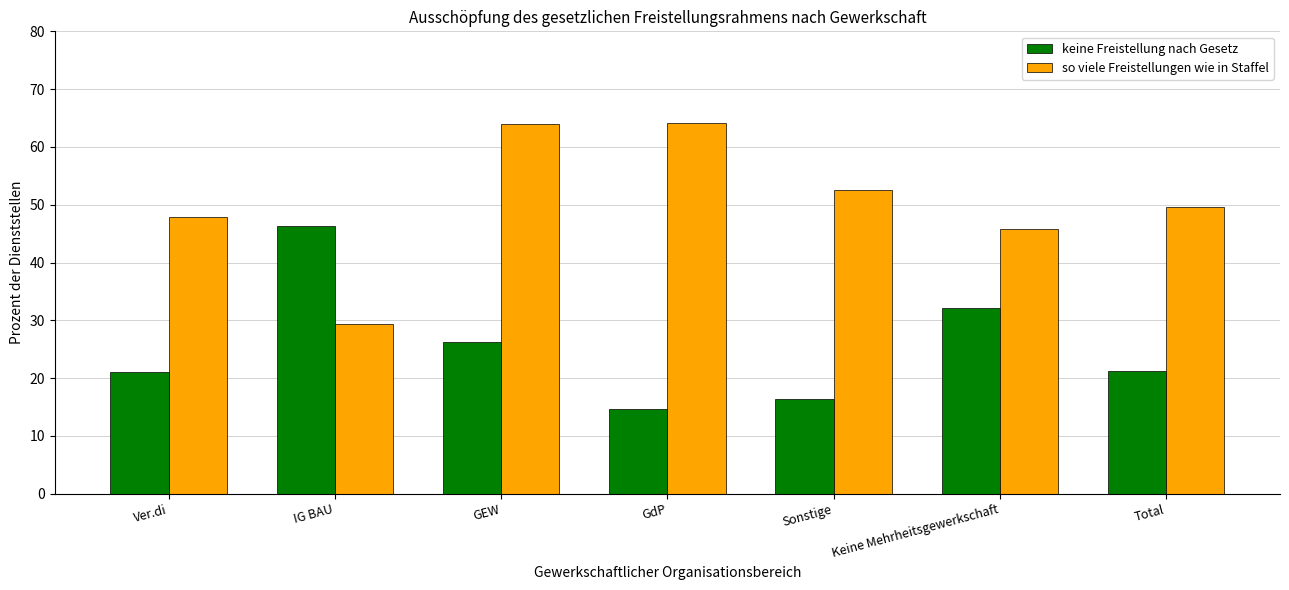

What position from the right is Ver.di?

7